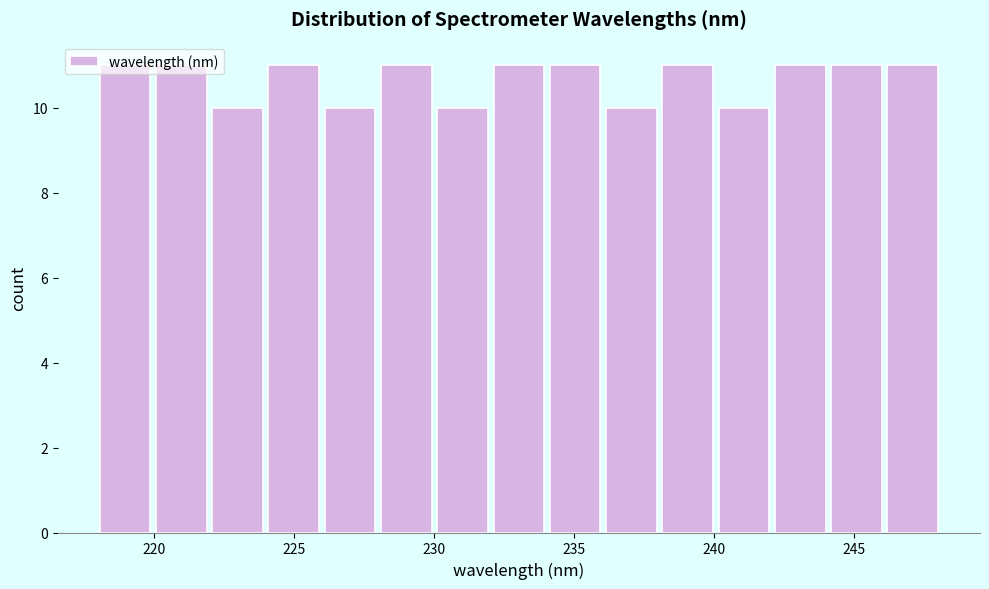

Reading left to right, transcribe this chart: for each bar, give the range it covers on the x-axis and its height. Neither the bar edges nor the heights are printed on the chart, so give them approximately, as read against the axes.

218 to 220: 11
220 to 222: 11
222 to 224: 10
224 to 226: 11
226 to 228: 10
228 to 230: 11
230 to 232: 10
232 to 234: 11
234 to 236: 11
236 to 238: 10
238 to 240: 11
240 to 242: 10
242 to 244: 11
244 to 246: 11
246 to 248: 11